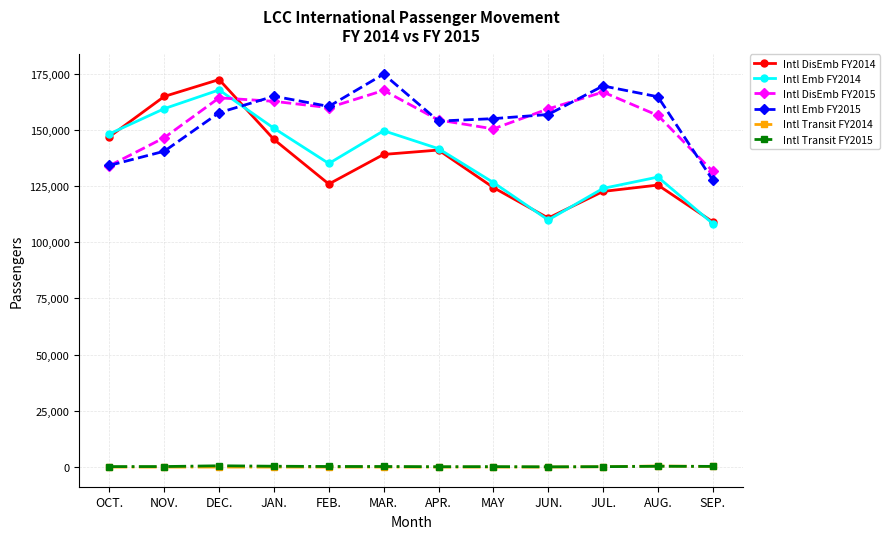

Which series has the largest range (max minus min)?

Intl DisEmb FY2014